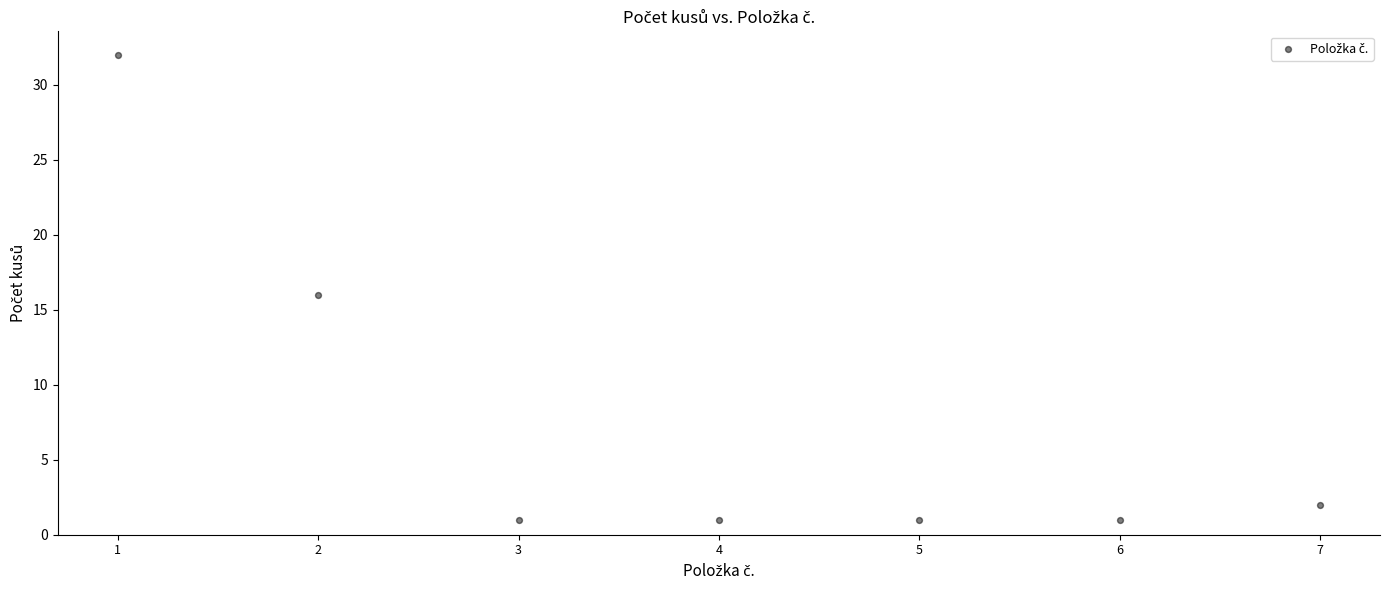

What is the range of X values (max minus min)?

6